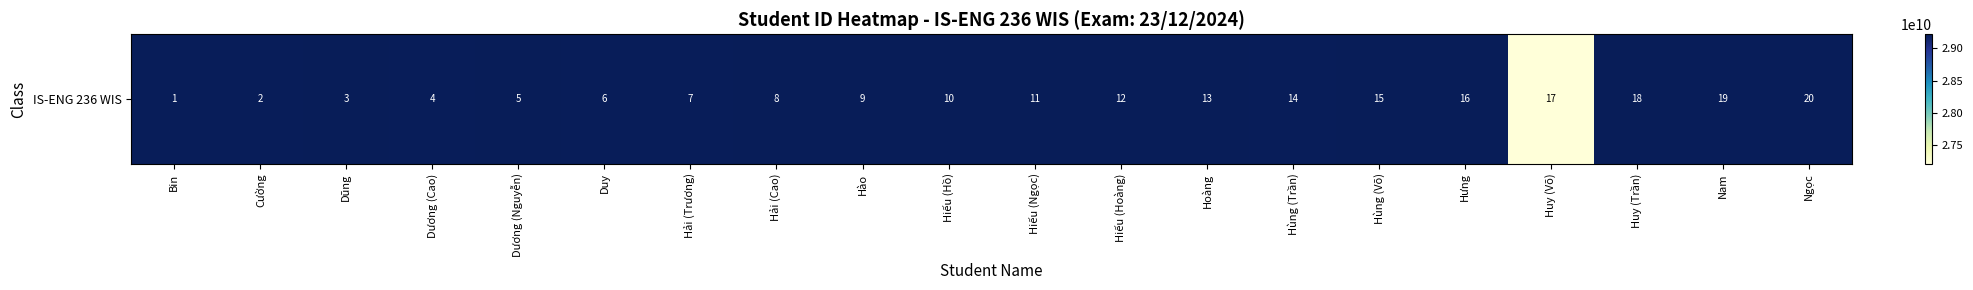

Read the value at Ngọc.

29209024817